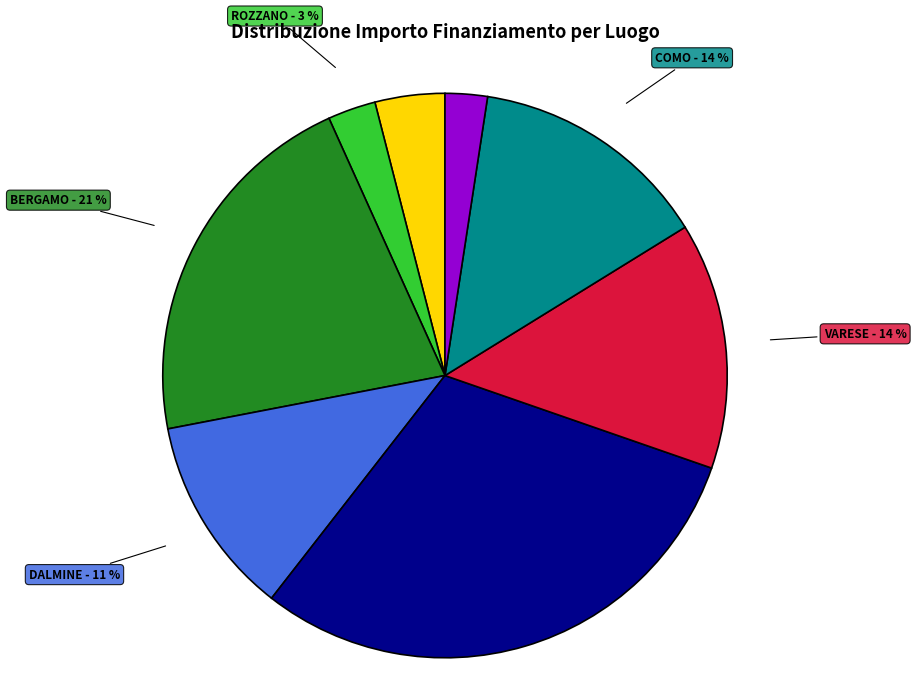

To the nearest percent, what is the average slice percentage?

12%